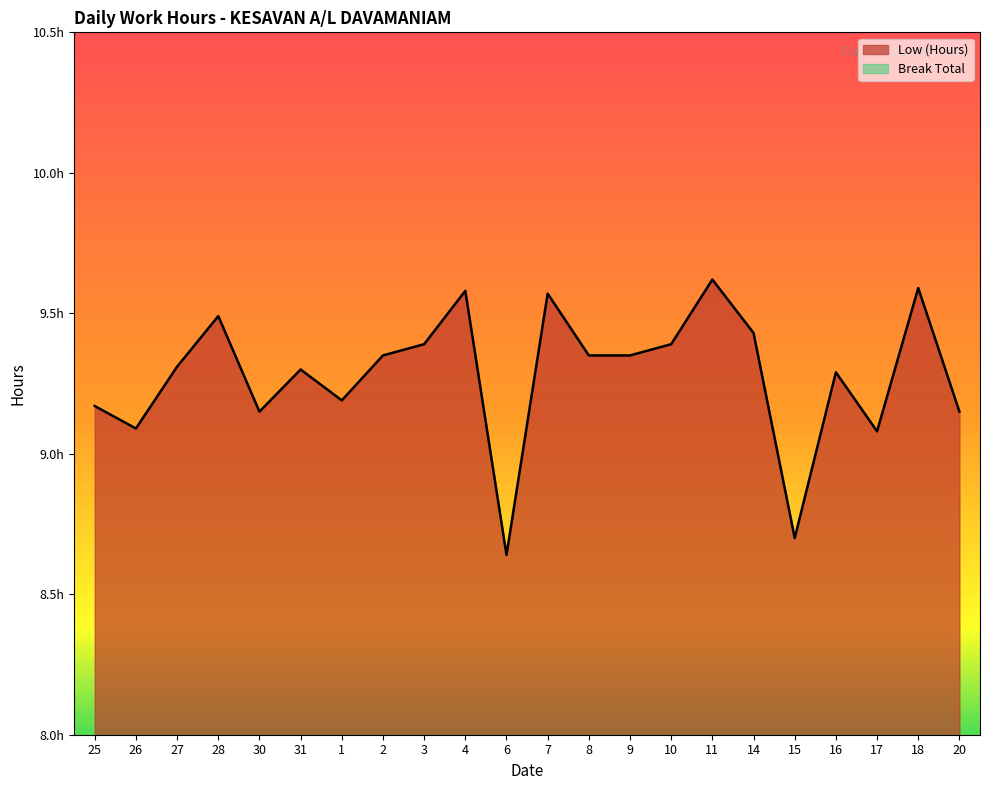

At which category does the chart reach its peak across all series?

11